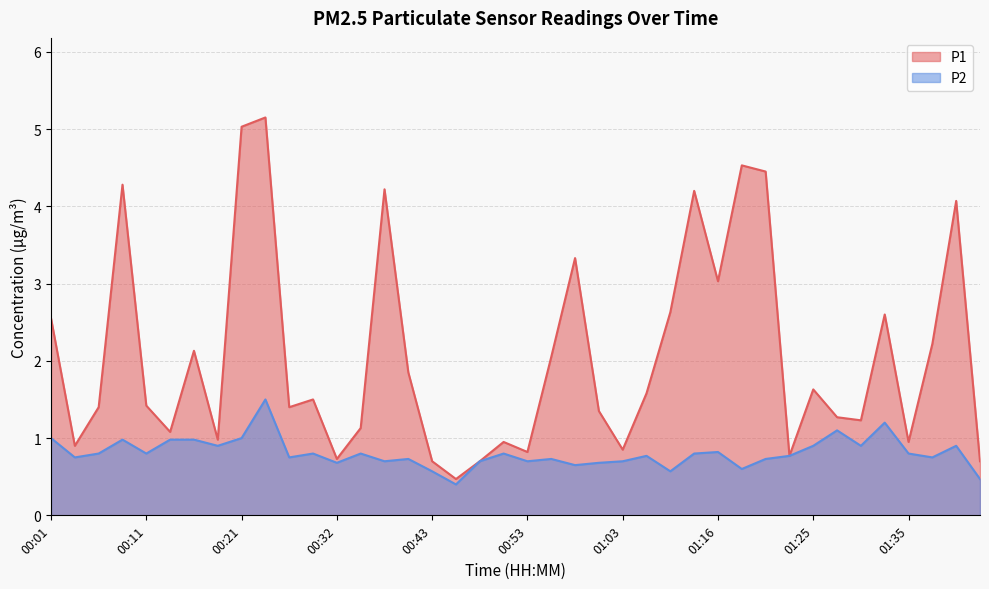

What position from the left is 00:08?

4